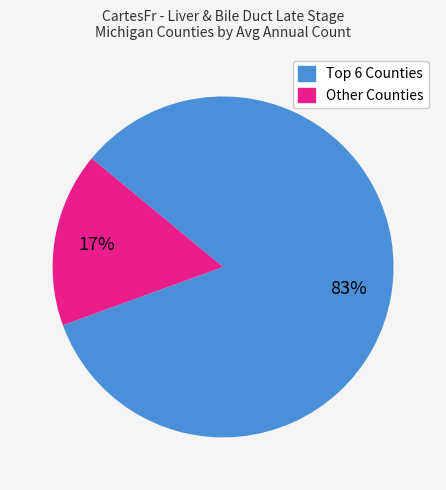

Does any single category account for the majority?

Yes